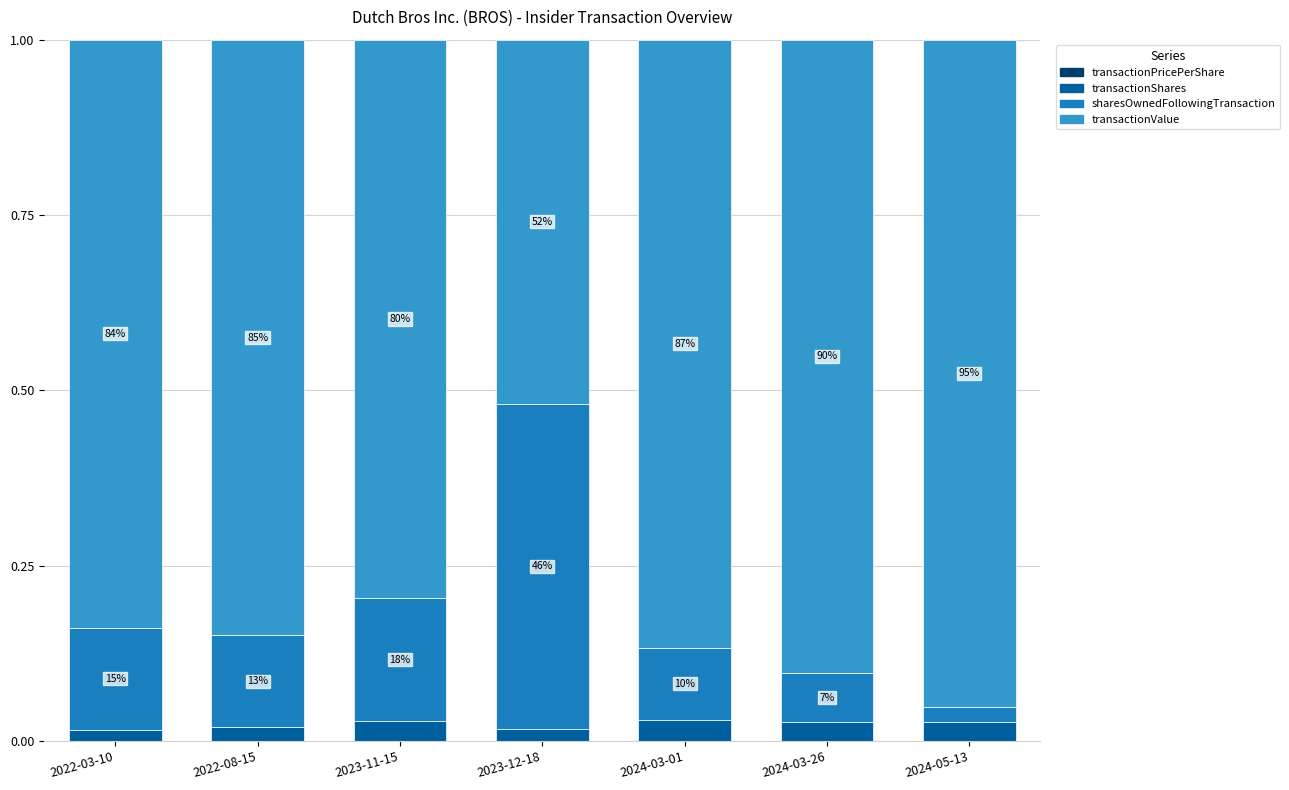

Count the number of data series in this chart.

4